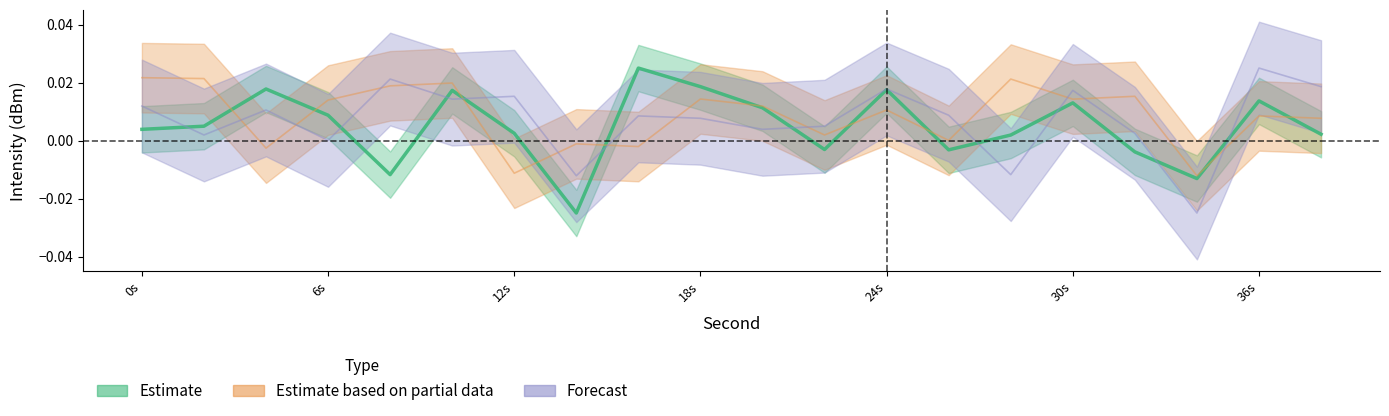

List the series in order of their peak value, highest first.

Estimate, Forecast, Estimate based on partial data